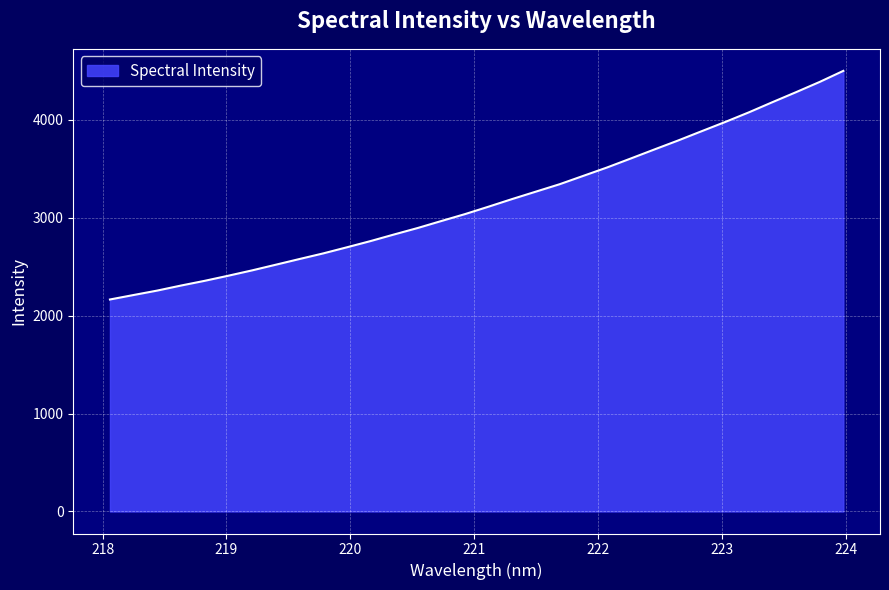

How many lines are shown in the chart?

1